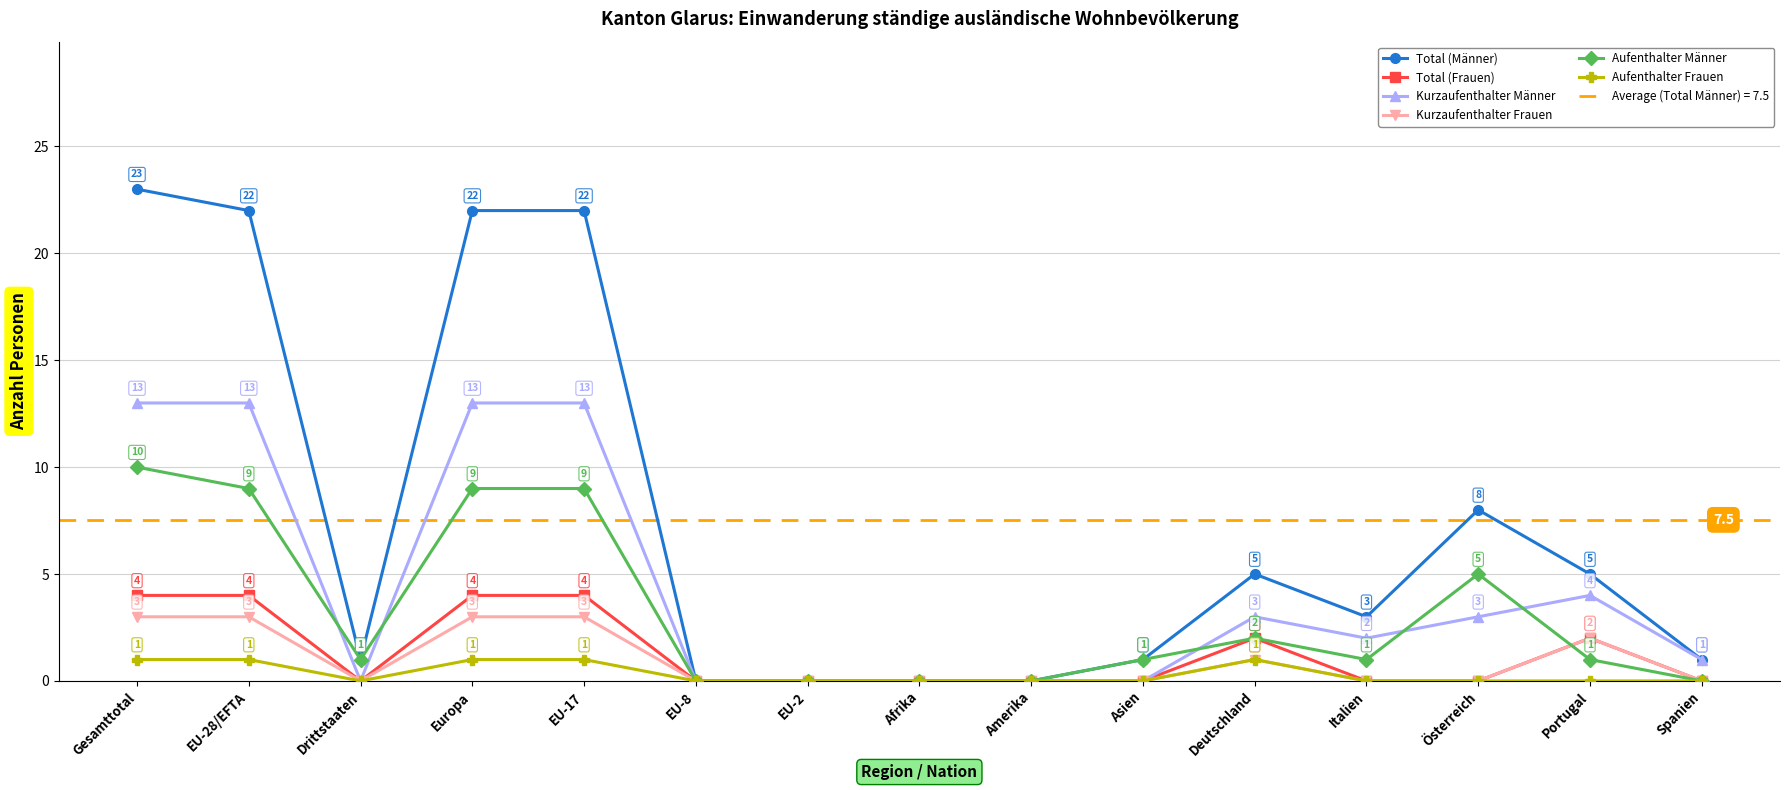

Reading left to right, transcribe all the data shown in this chart.

Total (Männer): 23	22	1	22	22	0	0	0	0	1	5	3	8	5	1
Total (Frauen): 4	4	0	4	4	0	0	0	0	0	2	0	0	2	0
Kurzaufenthalter Männer: 13	13	0	13	13	0	0	0	0	0	3	2	3	4	1
Kurzaufenthalter Frauen: 3	3	0	3	3	0	0	0	0	0	1	0	0	2	0
Aufenthalter Männer: 10	9	1	9	9	0	0	0	0	1	2	1	5	1	0
Aufenthalter Frauen: 1	1	0	1	1	0	0	0	0	0	1	0	0	0	0